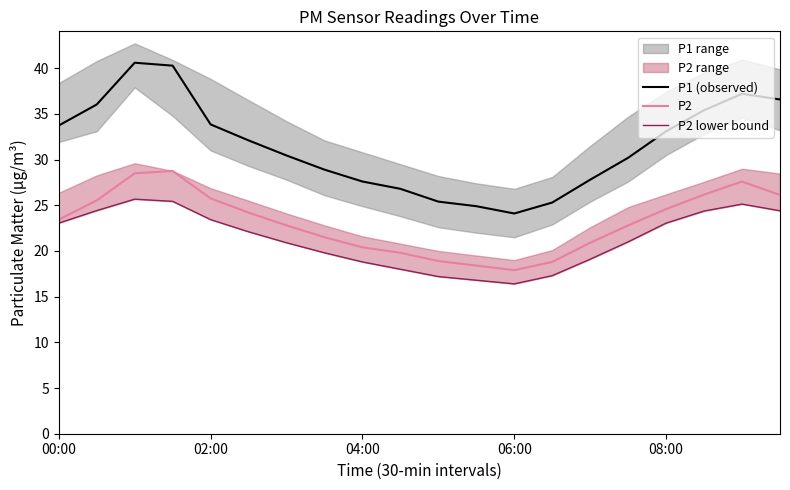

Read the P1 (observed) value at 17.

35.4